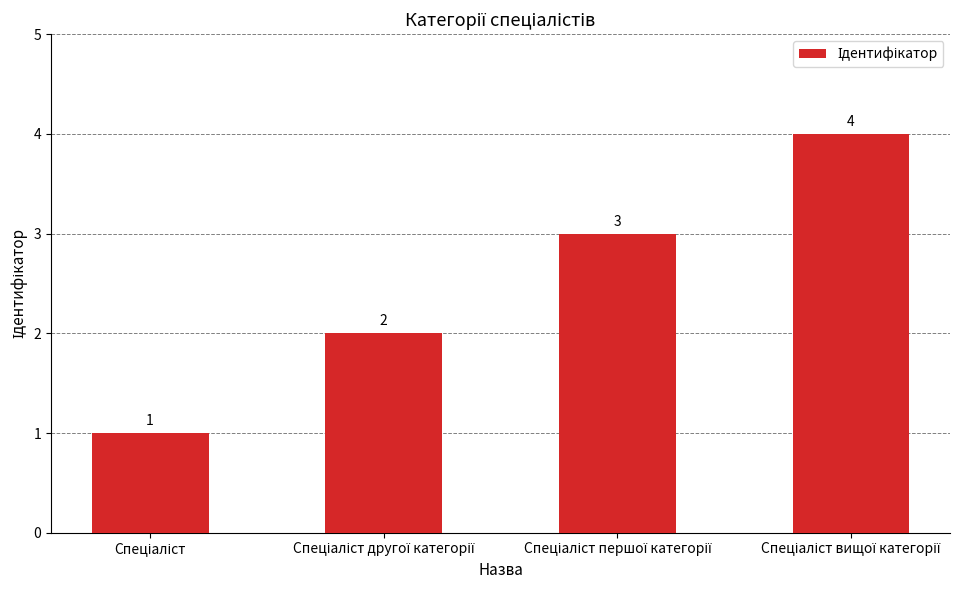

How many values are between 2 and 4?

3